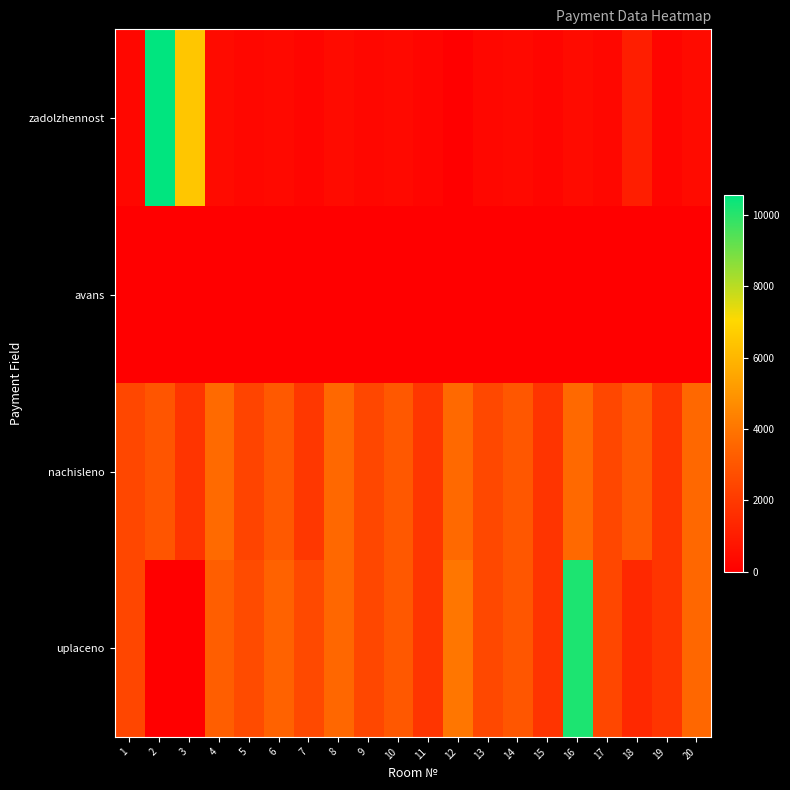

How many series are shown in this chart?

4